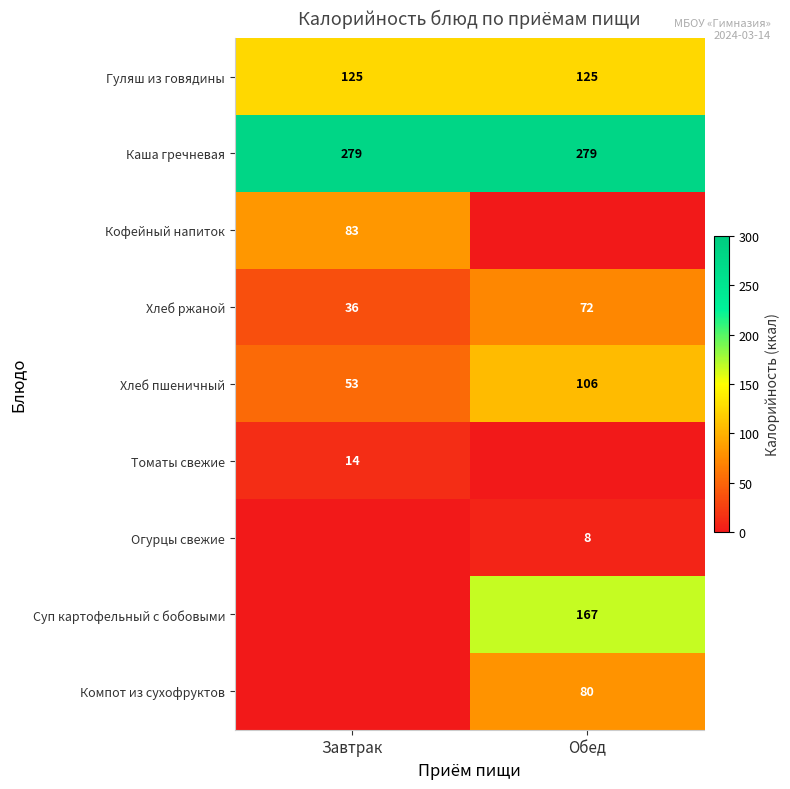

Where is Хлеб ржаной nearest to the value 54?

Завтрак